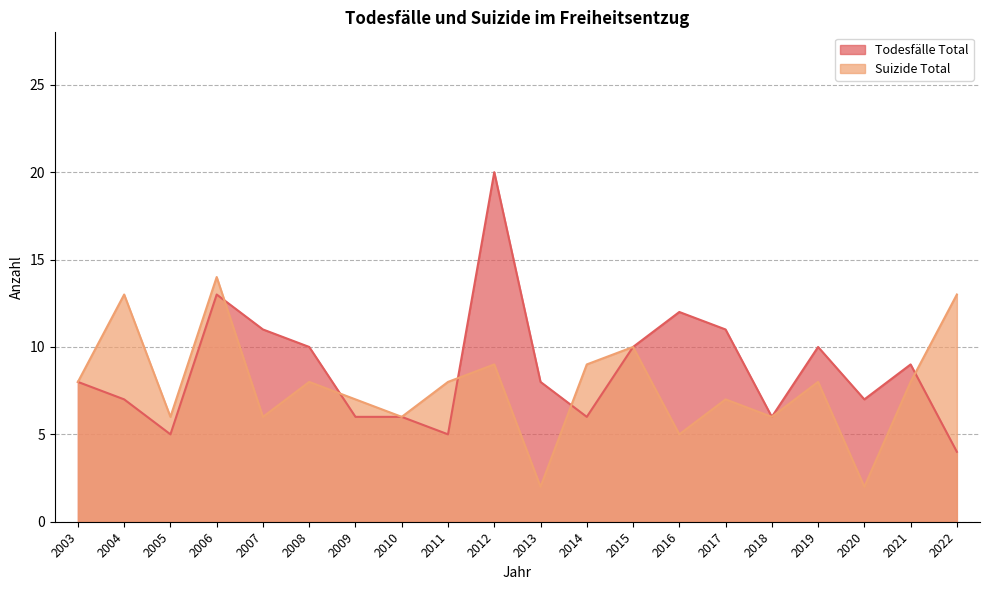

Reading left to right, what are all the values shown in this chart?

Todesfälle Total: 8	7	5	13	11	10	6	6	5	20	8	6	10	12	11	6	10	7	9	4
Suizide Total: 8	13	6	14	6	8	7	6	8	9	2	9	10	5	7	6	8	2	8	13